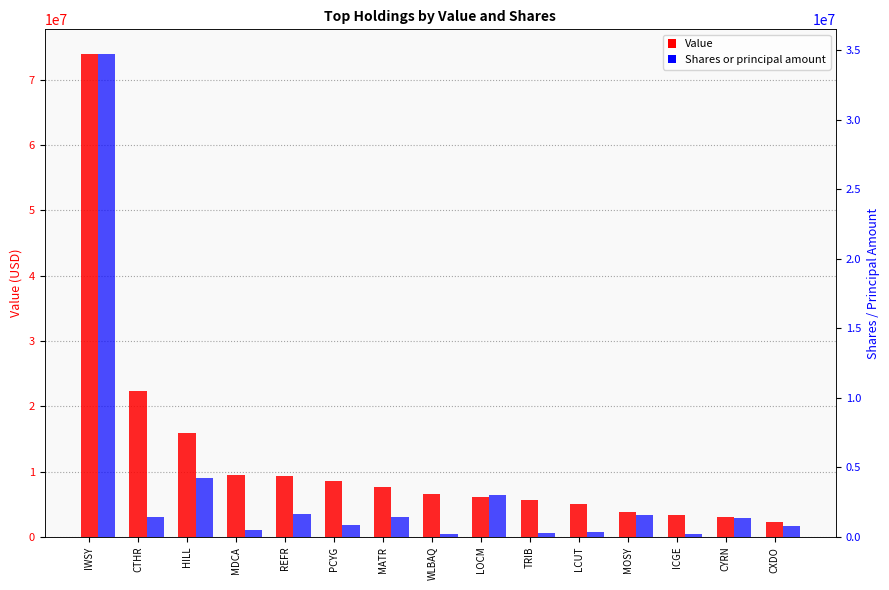

What is the label of the 8th bar from the right?

WLBAQ